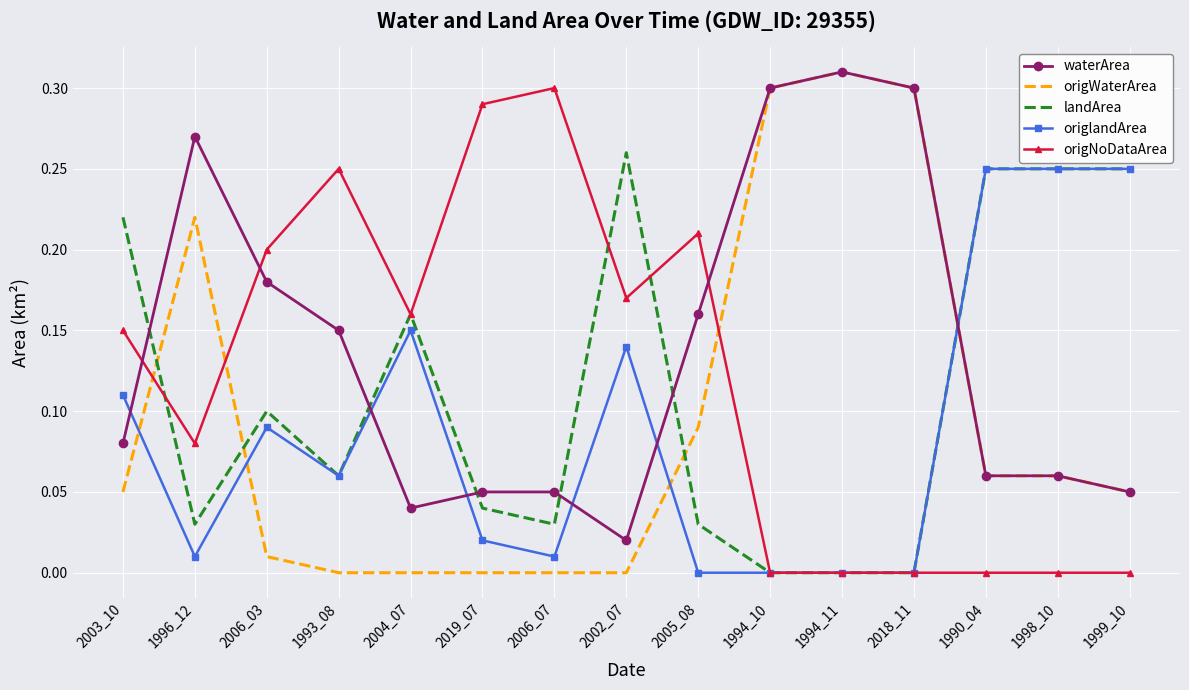

Rank the series at 2003_10 from highest to lowest value.

landArea, origNoDataArea, origlandArea, waterArea, origWaterArea